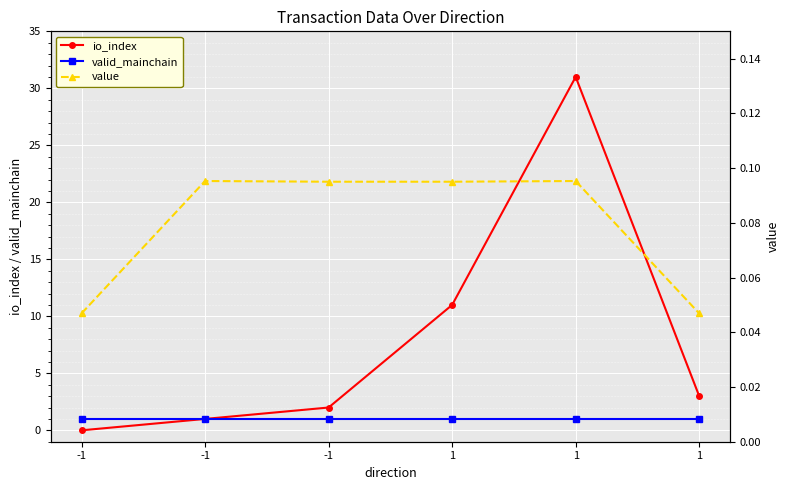

What is the spread (max minus min) of values at -1?

1.0